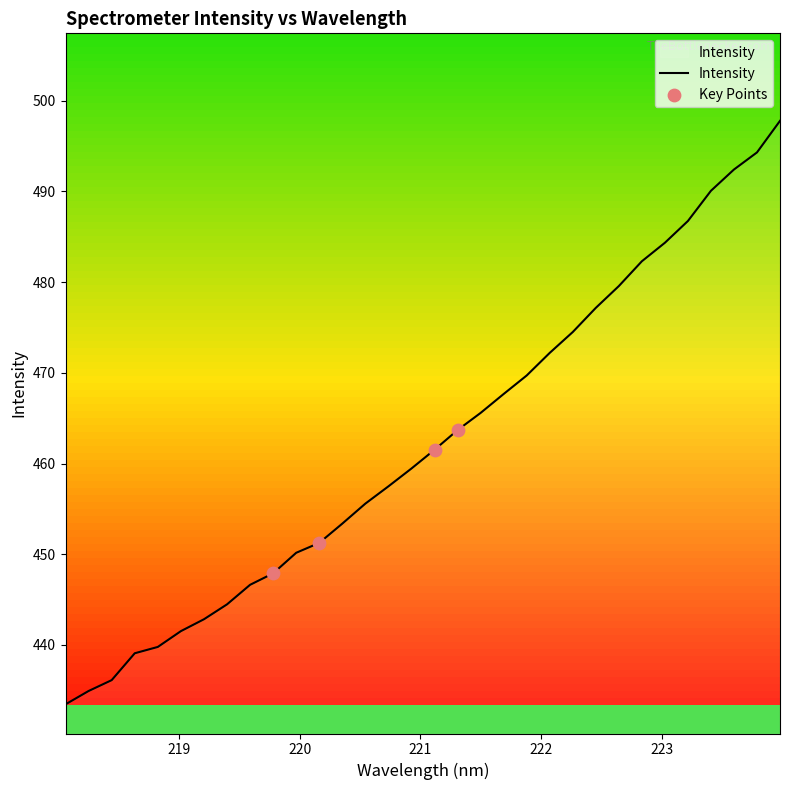

What is the minimum value shown in the chart?

433.5